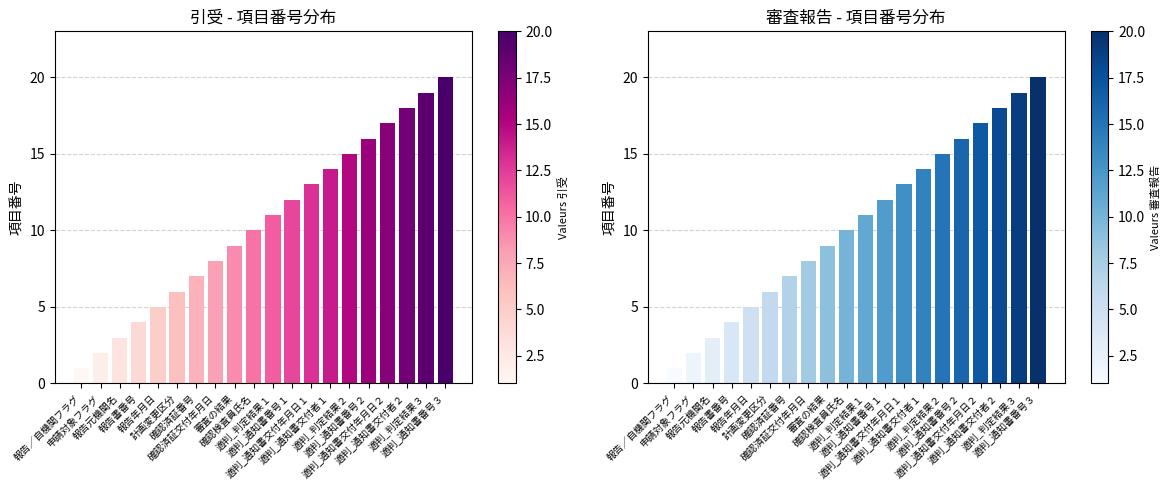

What is the label of the 4th bar from the left?

報告書番号